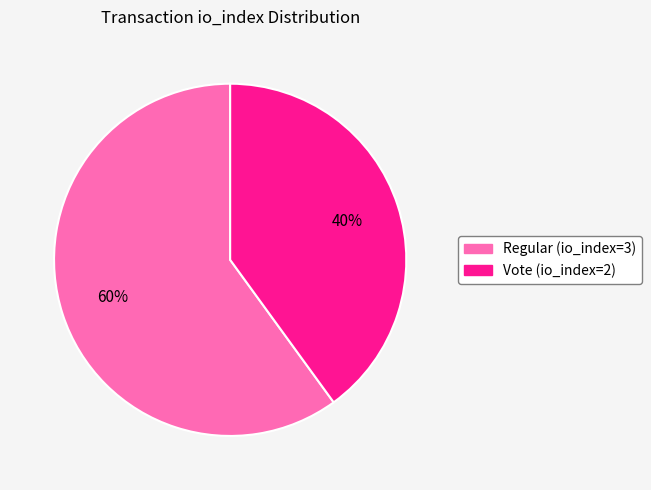

Which has a higher value, Vote (io_index=2) or Regular (io_index=3)?

Regular (io_index=3)